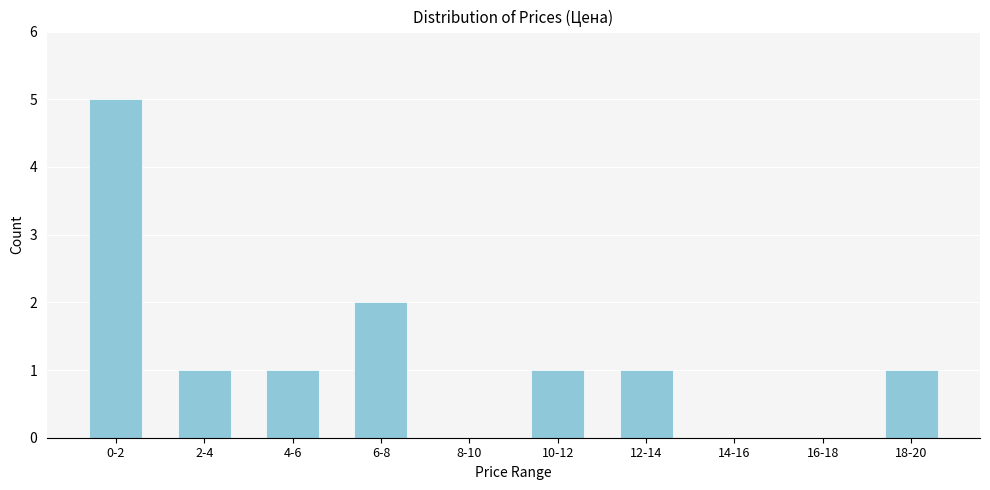

Reading left to right, extract all data points from this chart.

0-2=5	2-4=1	4-6=1	6-8=2	8-10=0	10-12=1	12-14=1	14-16=0	16-18=0	18-20=1